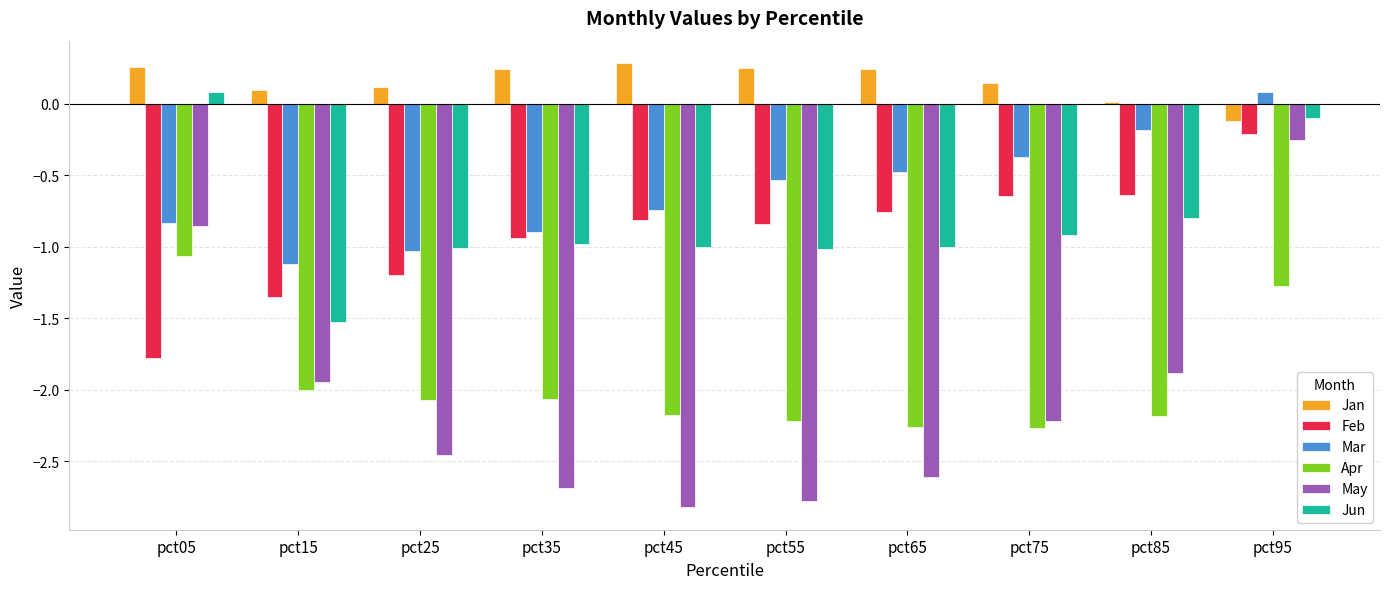

Which series has the largest total across all categories?

Jan